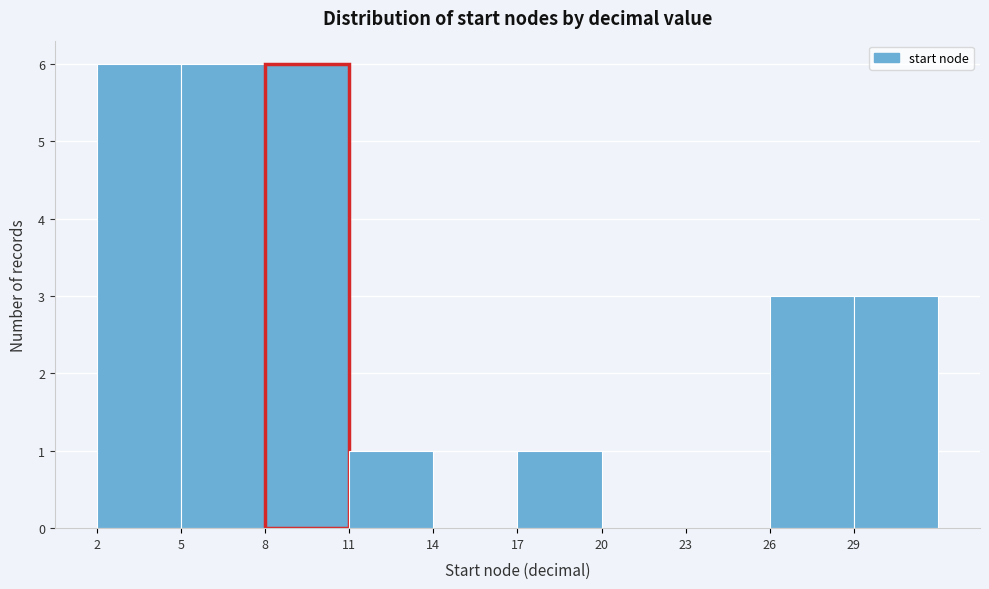

Reading left to right, list every bar in this chart as the range it spans on the x-axis followed by its height. The values are not printed on the chart, so give them approximately, as read against the axis.

2 to 5: 6
5 to 8: 6
8 to 11: 6
11 to 14: 1
14 to 17: 0
17 to 20: 1
20 to 23: 0
23 to 26: 0
26 to 29: 3
29 to 32: 3